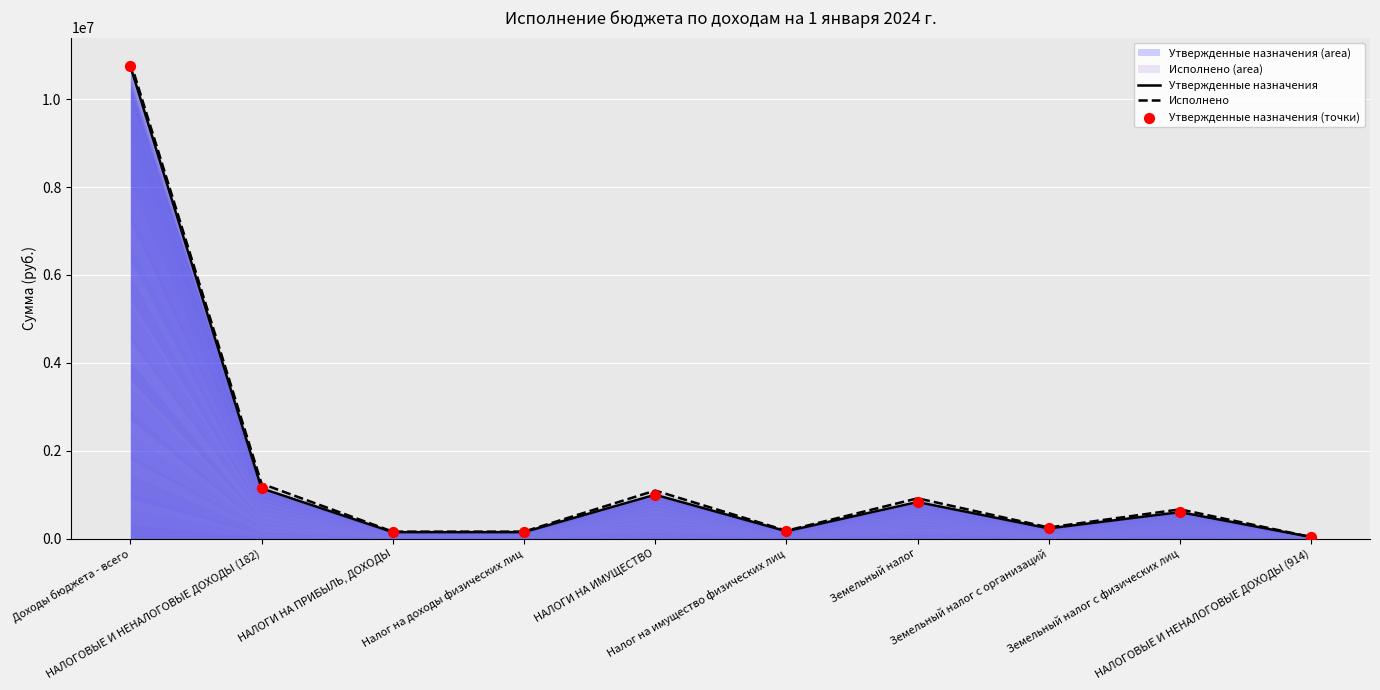

Which series has the largest total across all categories?

Исполнено